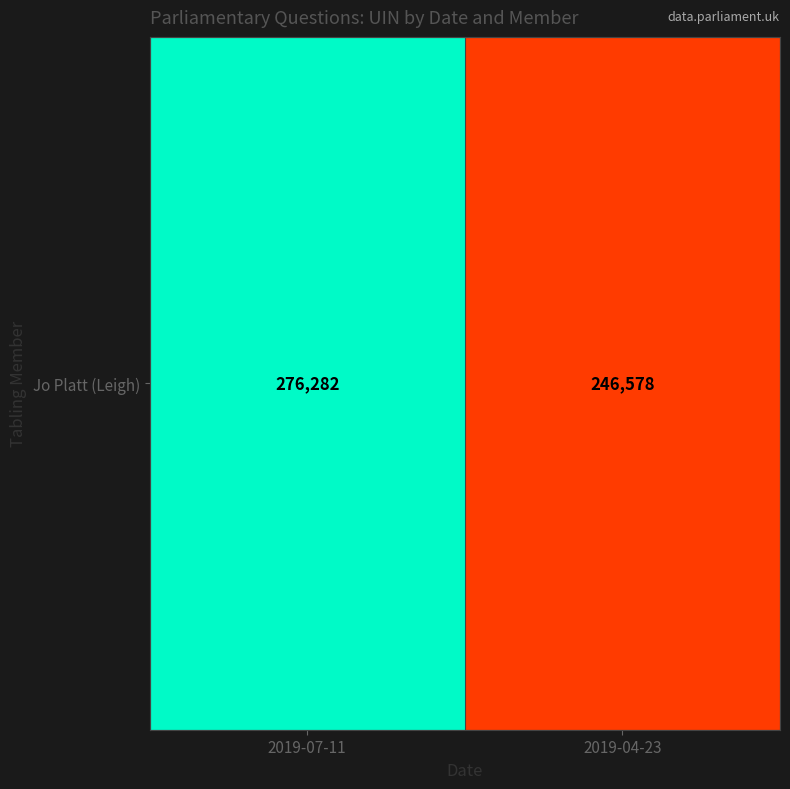

The value at 2019-07-11 is 276282. True or false?

True